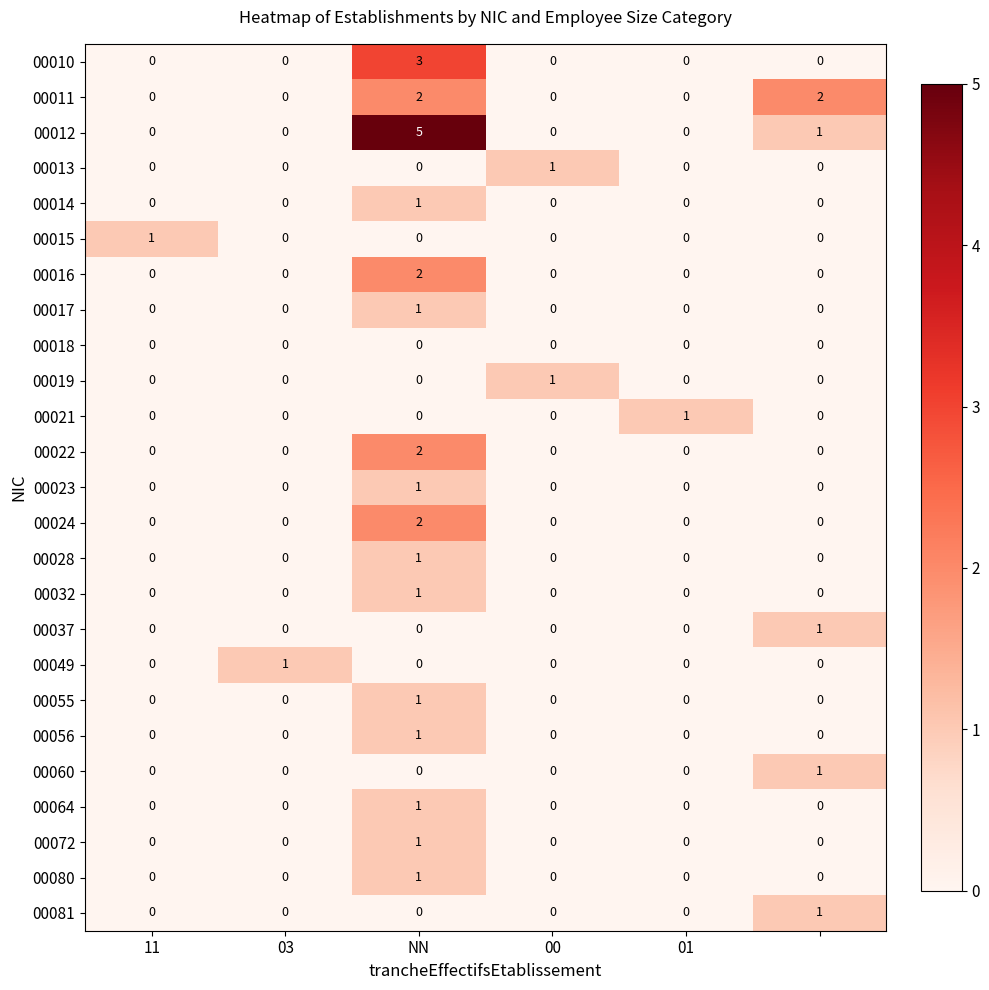

How many values in 00016 are above zero?

1